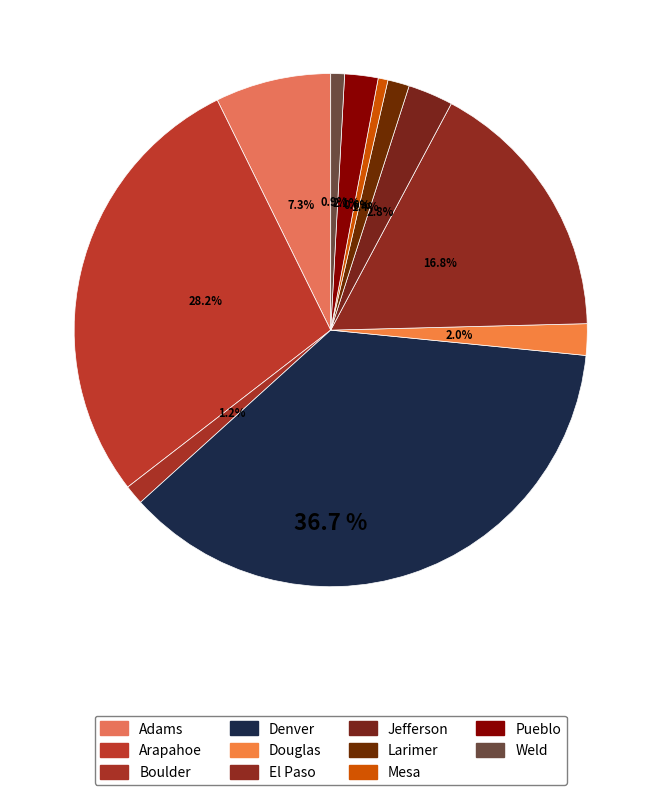

Which category has the biggest portion of the pie?

Denver County